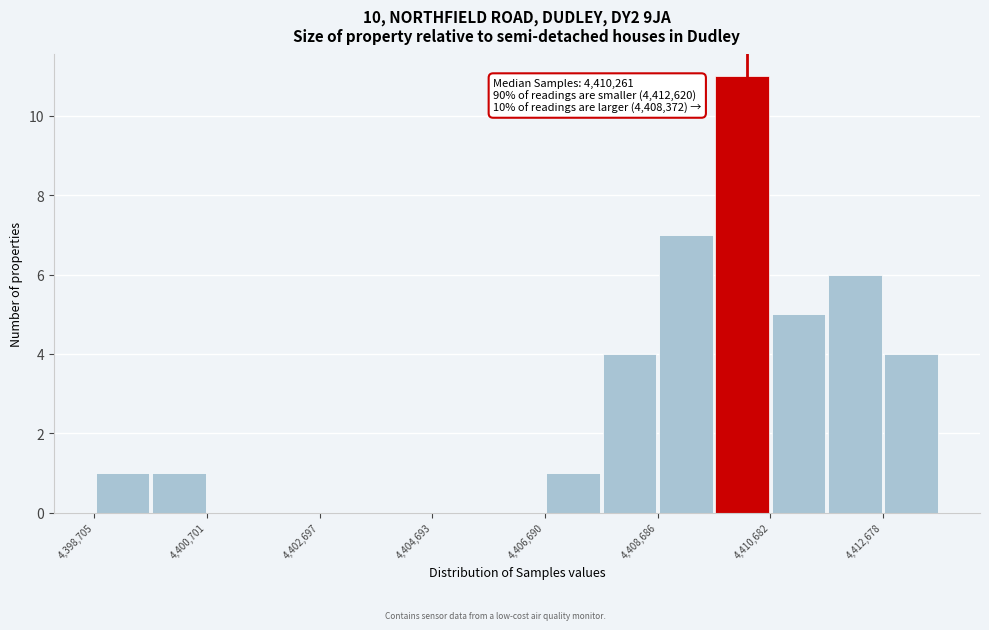

Which range on the x-axis has the tallest bar?

4409600 to 4410600